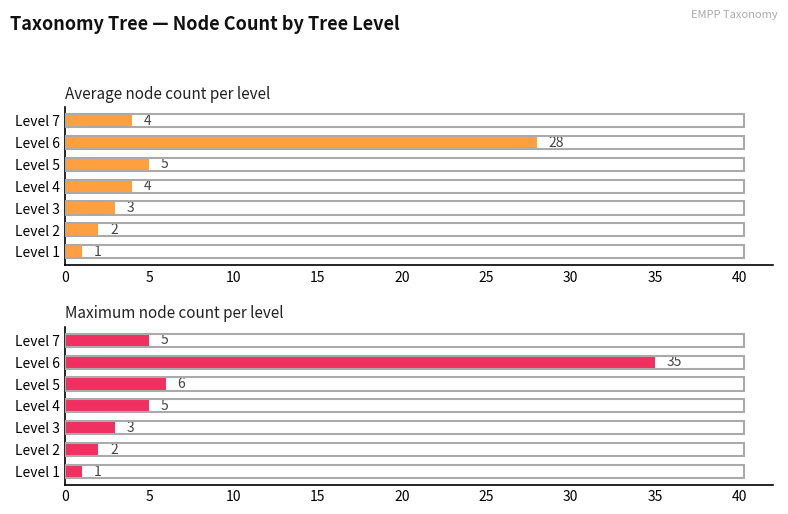

The Average node count per level series shows 3 at Level 7. True or false?

False